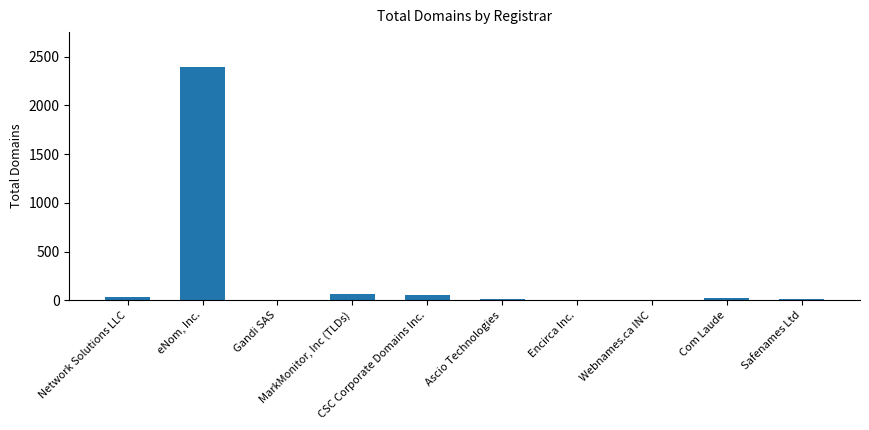

What is the greatest value displayed?

2394